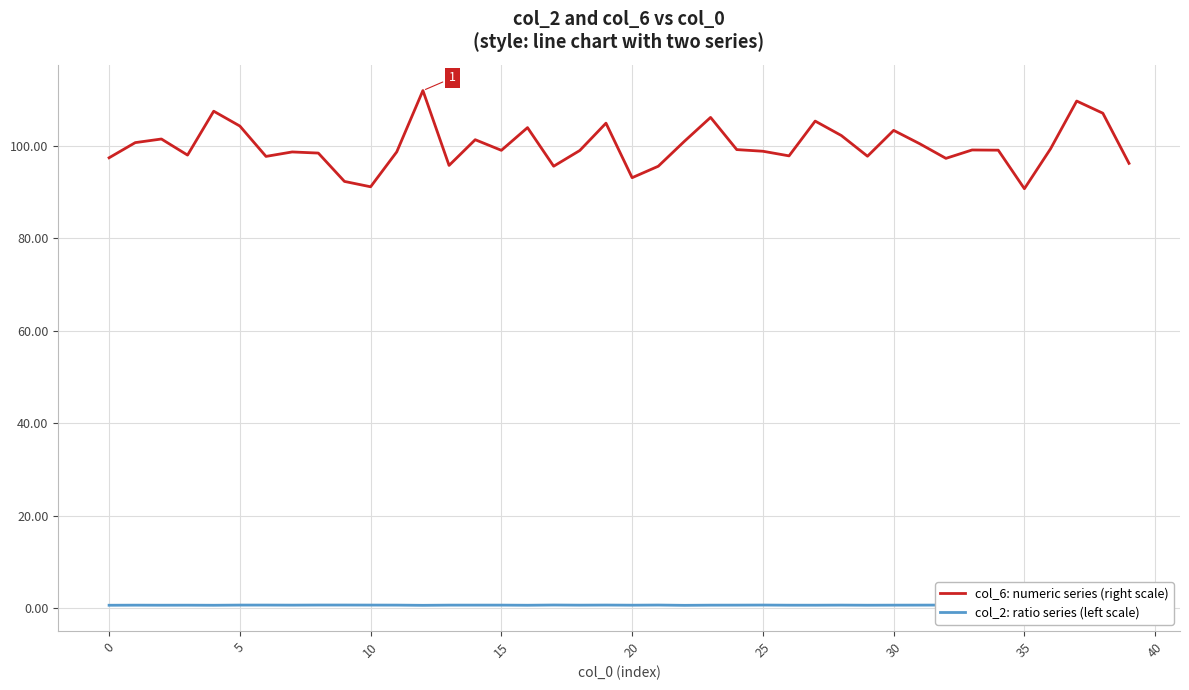

Which has a higher value, 18 or 28?

28